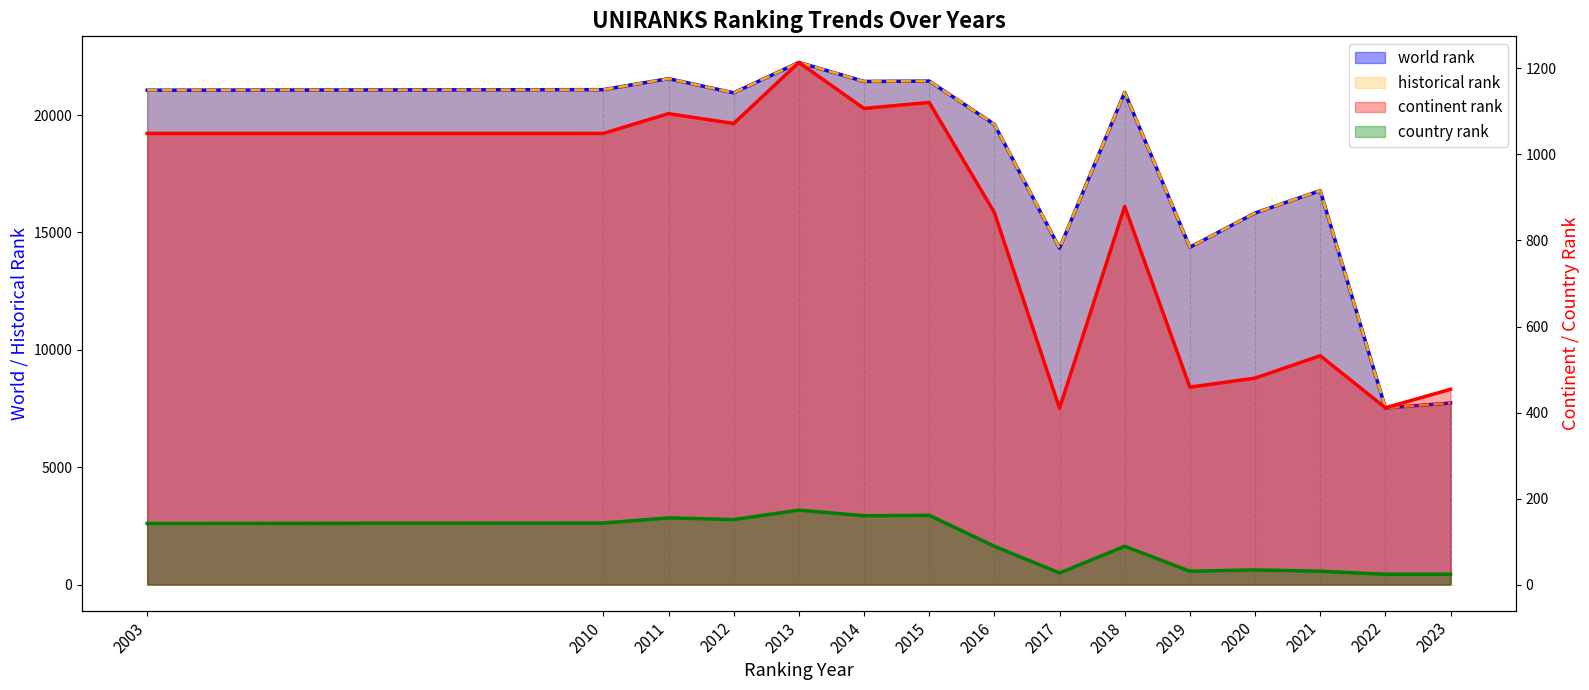

True or false: continent rank has a value of 723.2 at 2014.

False